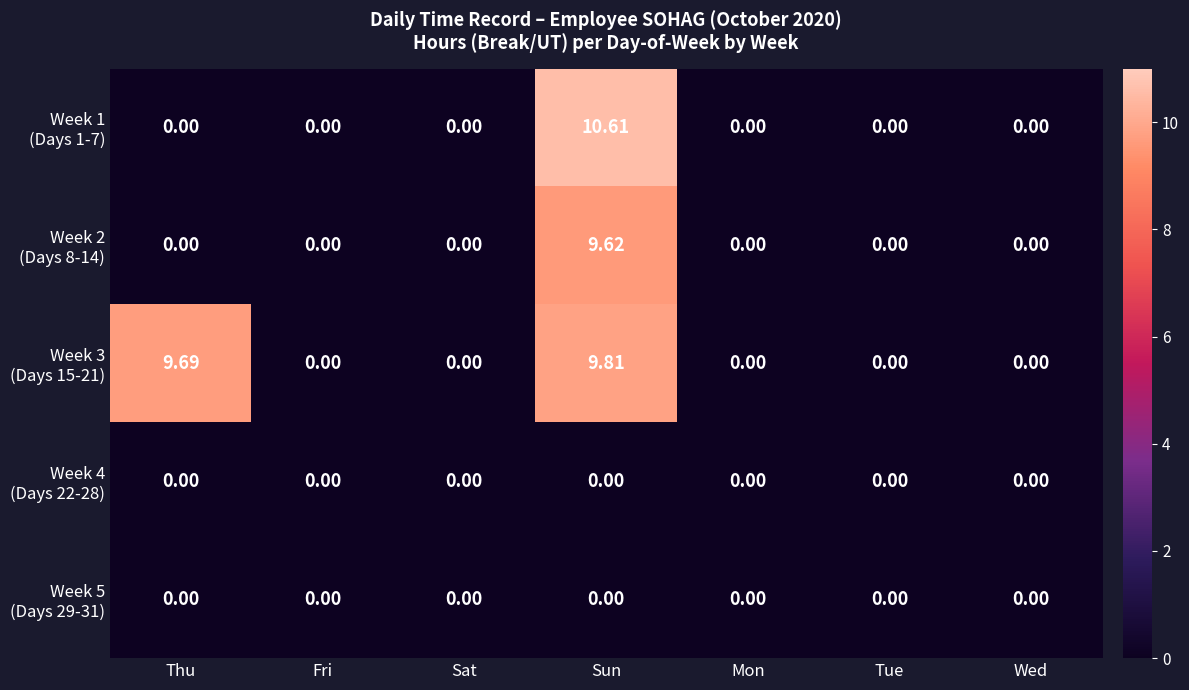

Count the number of data series in this chart.

5